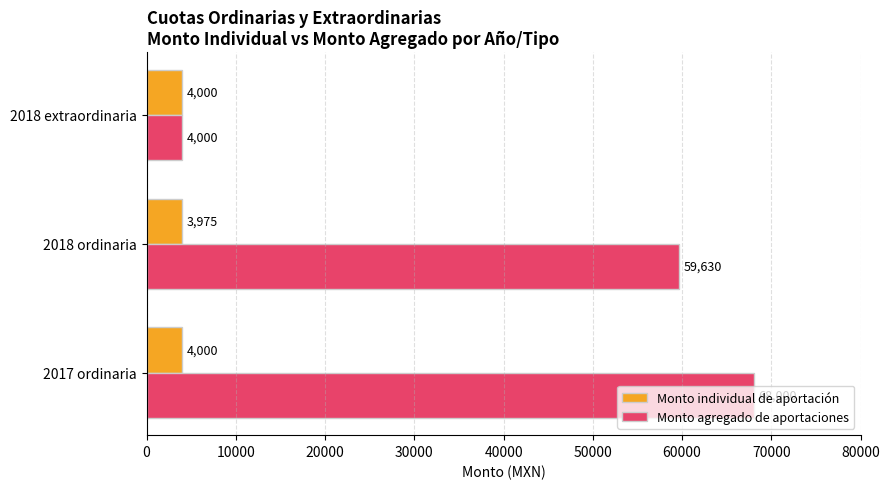

List the series in order of their overall mean, highest first.

Monto agregado de aportaciones, Monto individual de aportación